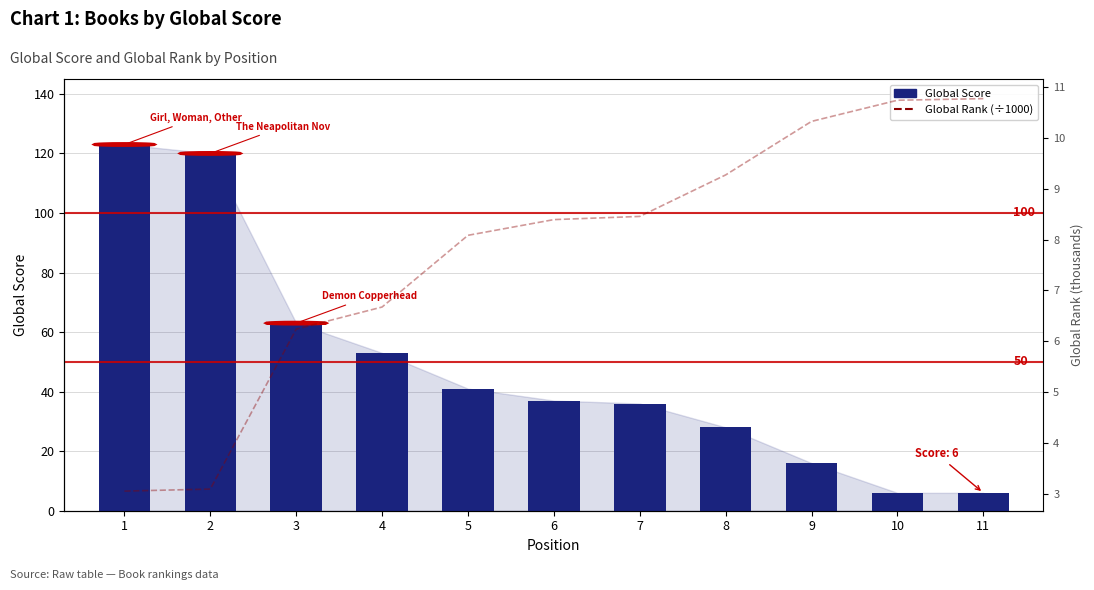

Reading left to right, extract all data points from this chart.

Global Score: 1=123.0	2=120.0	3=63.0	4=53.0	5=41.0	6=37.0	7=36.0	8=28.0	9=16.0	10=6.0	11=6.0
Global Rank (÷1000): 1=3.0	2=3.1	3=6.2	4=6.7	5=8.1	6=8.4	7=8.5	8=9.3	9=10.3	10=10.7	11=10.8